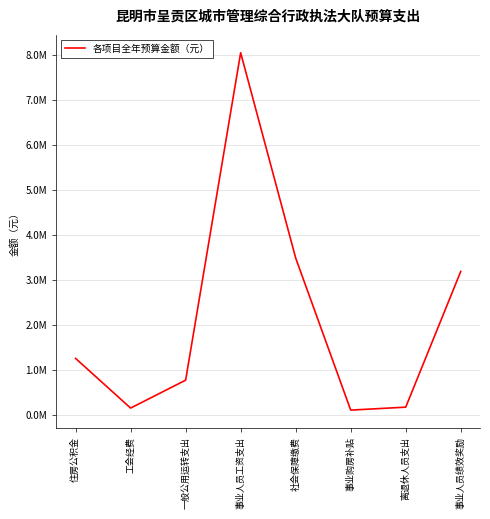

The chart shows a value of 3192000.0 at 事业人员绩效奖励. True or false?

True